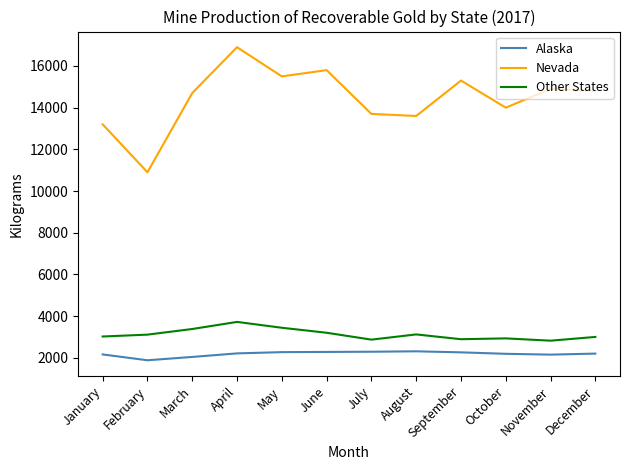

What are all the series names shown in the legend?

Alaska, Nevada, Other States